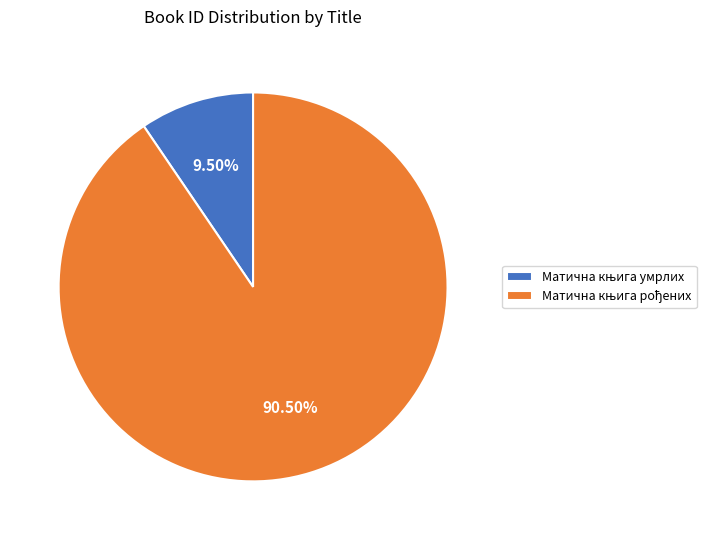

Is there a majority slice in this chart?

Yes